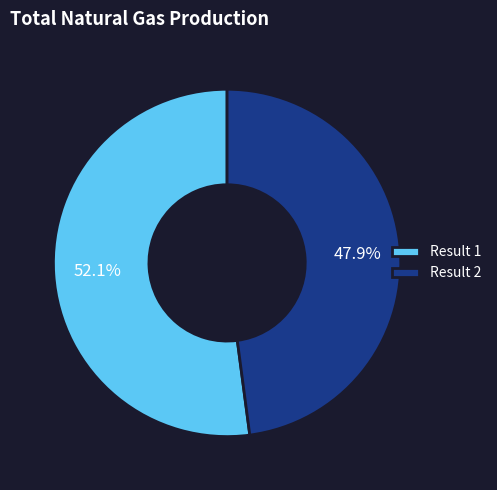

What is the majority slice?

Result 1